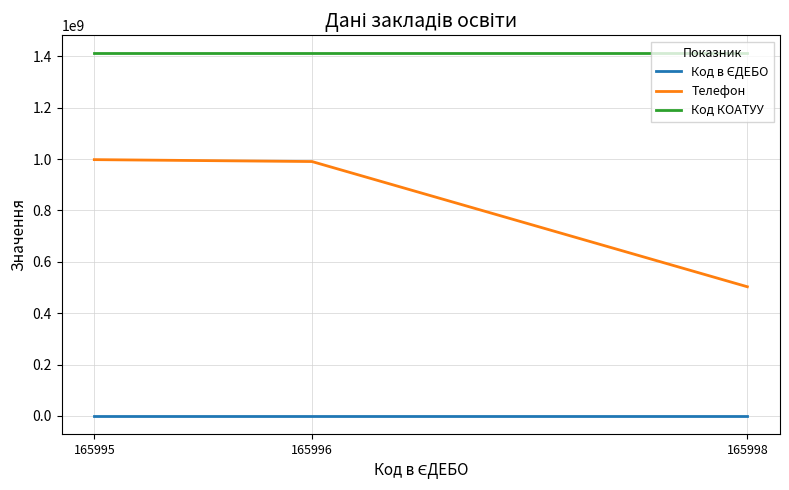

The value of Код КОАТУУ at 165996 is 1411545600. True or false?

True